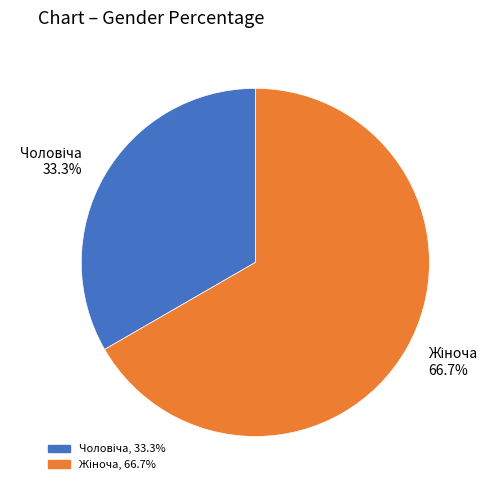

Is there a majority slice in this chart?

Yes